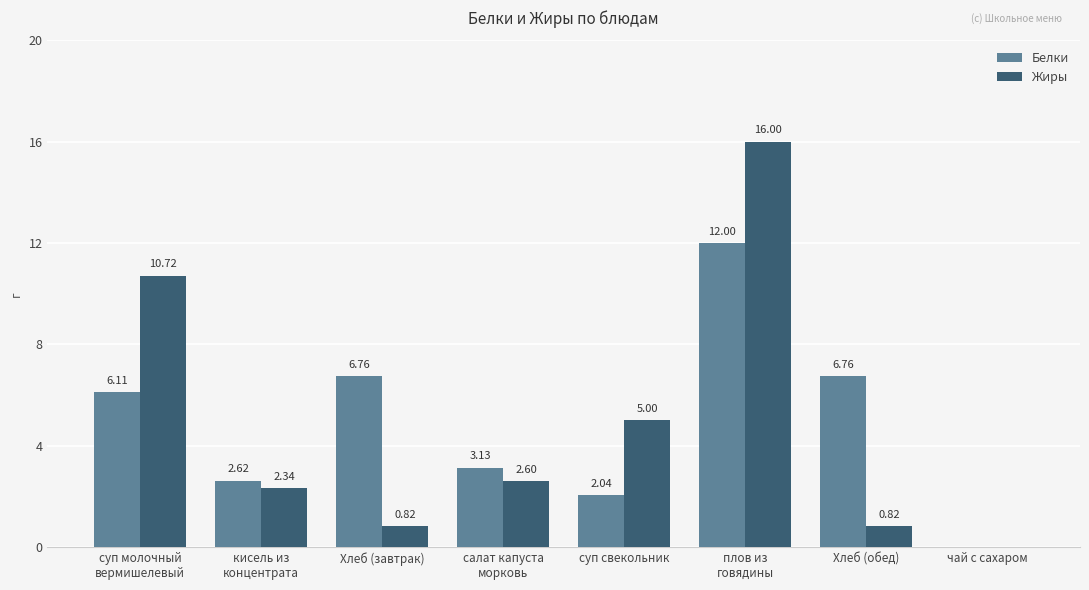

Is it true that Жиры equals 1.2 at салат капуста
морковь?

False